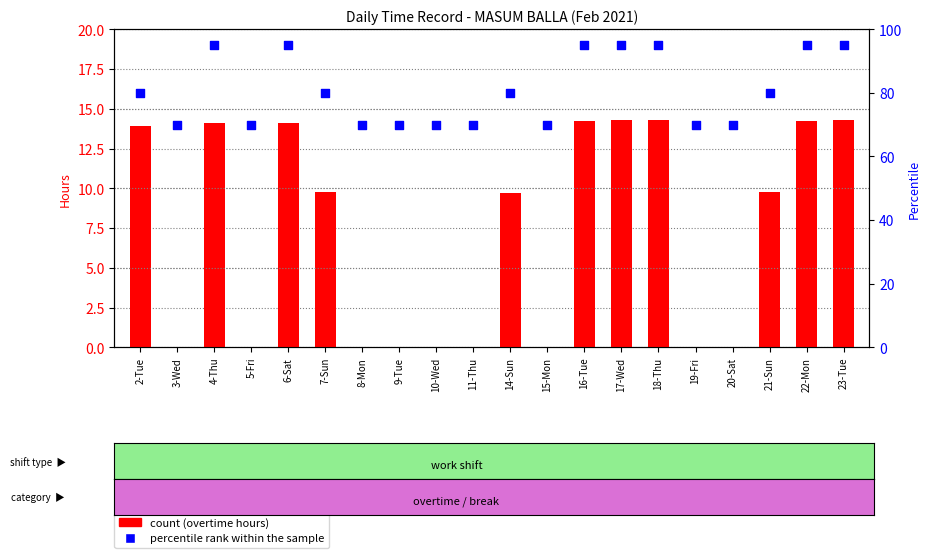

Which series has the largest Y range (max minus min)?

percentile rank within the sample